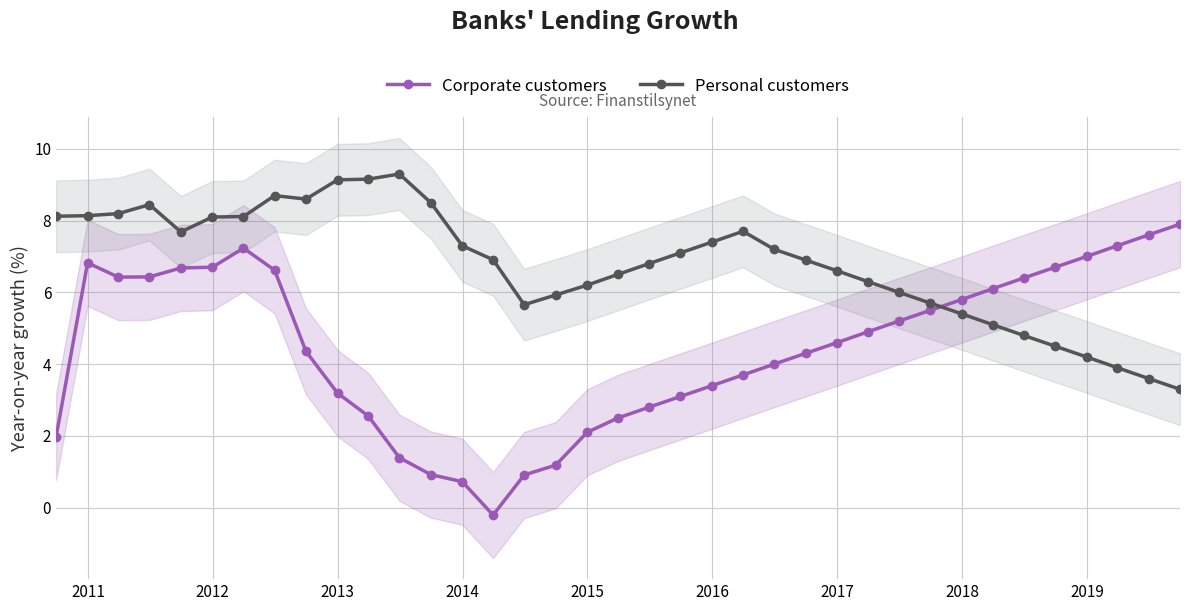

What is the lowest value of the Corporate customers series?

-0.2